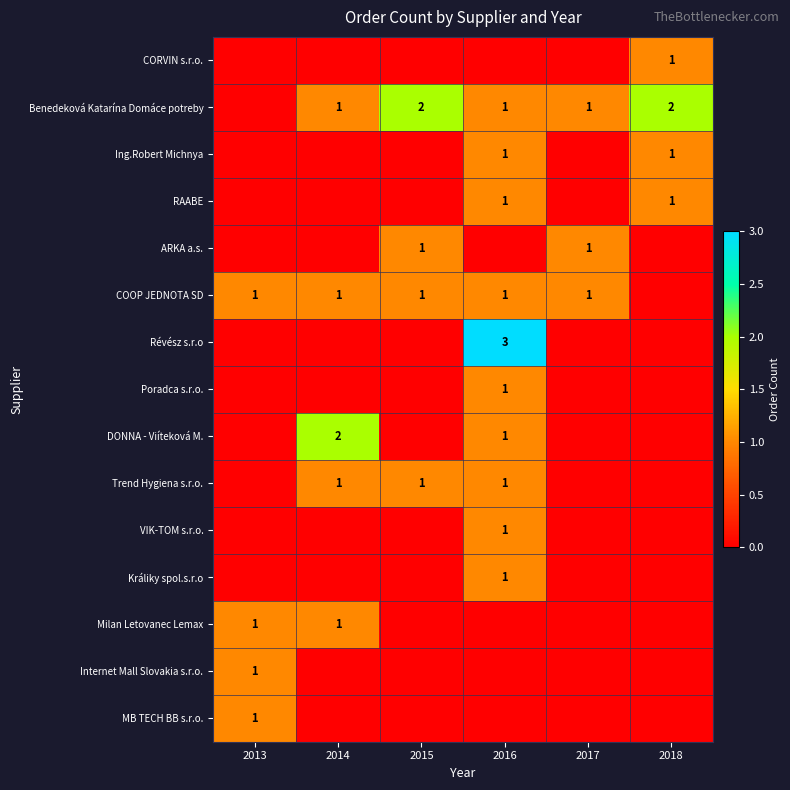

What is the spread (max minus min) of values at 2017?

1